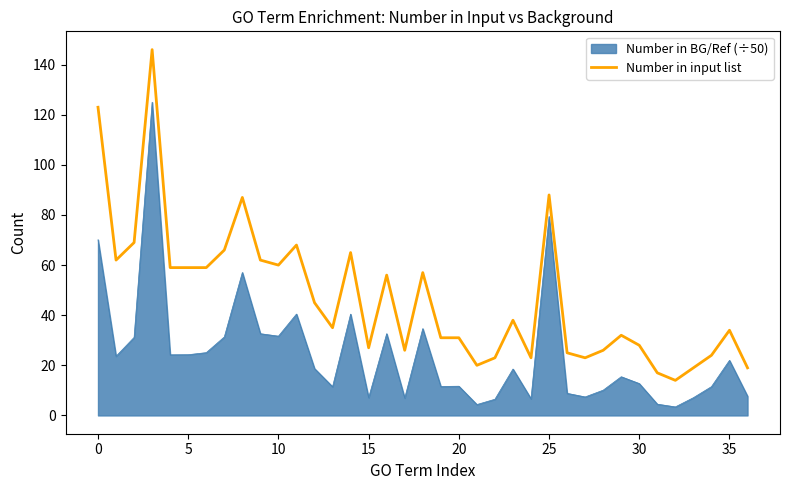

What is the greatest value displayed?

146.0